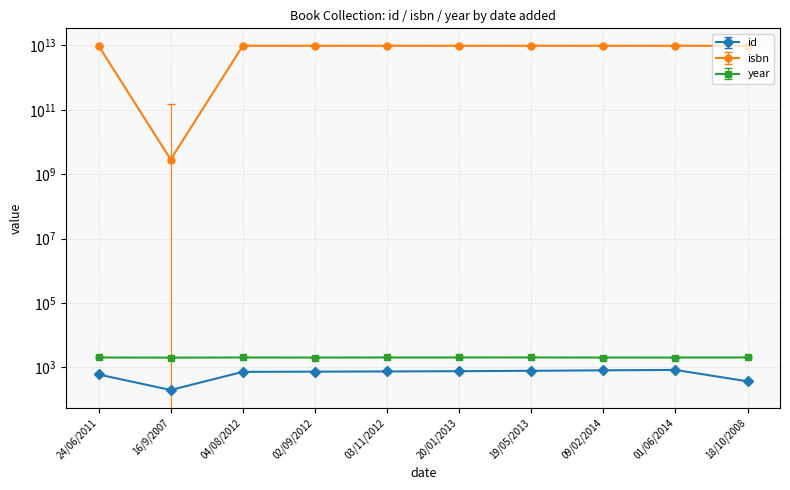

True or false: id has more than 2 points higher than both neighbors.

False